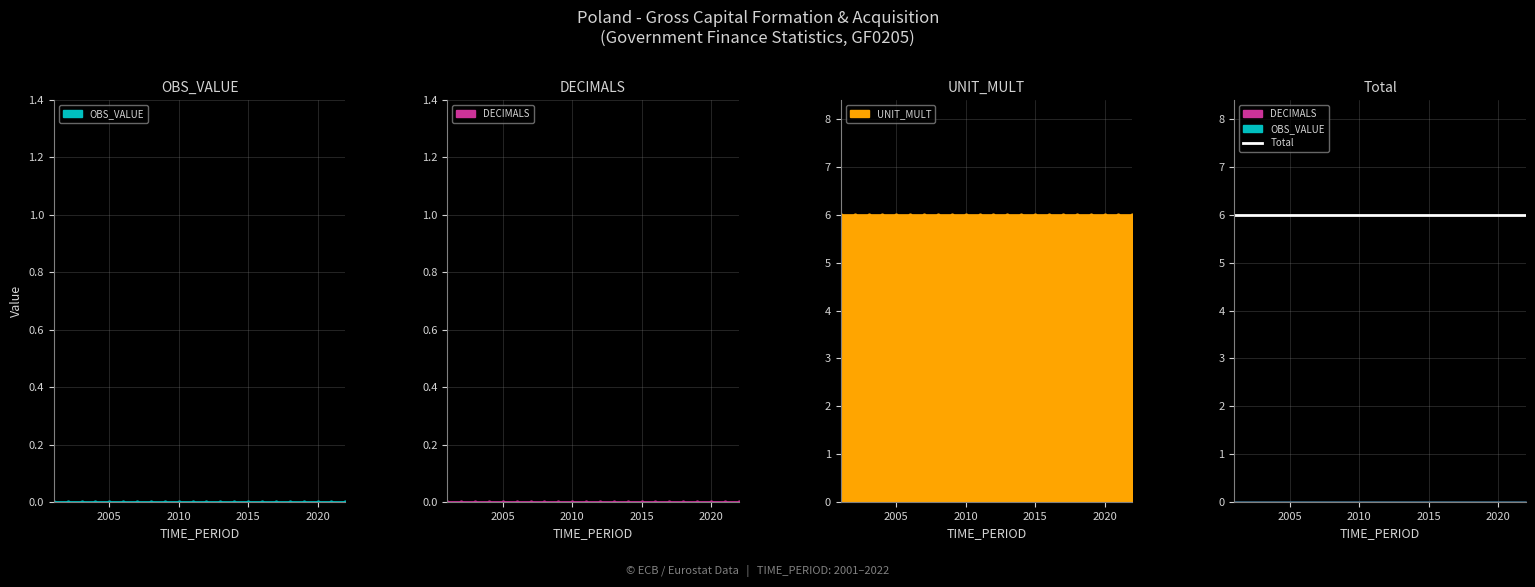

At which category is the sum across all series the highest?

2001